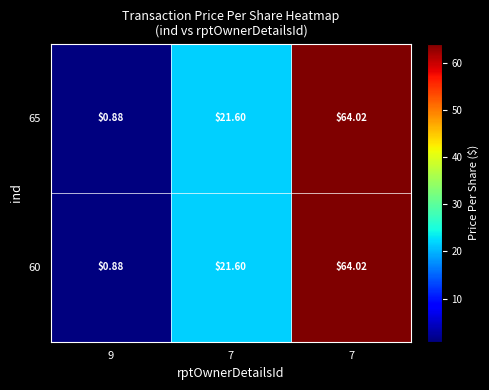

What is the greatest value displayed?

64.0